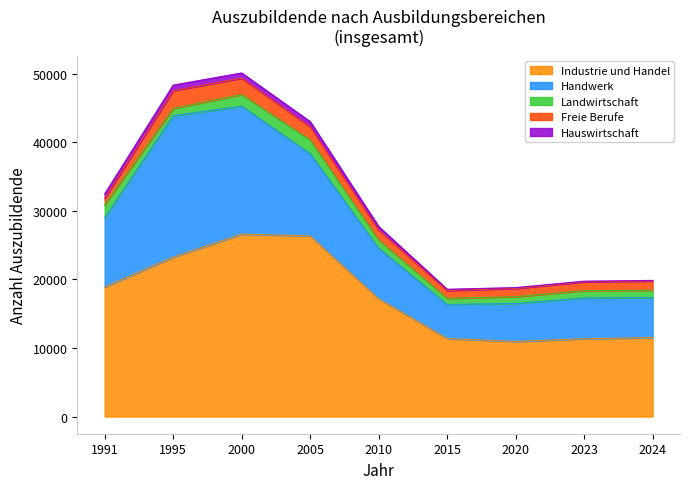

Which series has the widest spread of values?

Handwerk